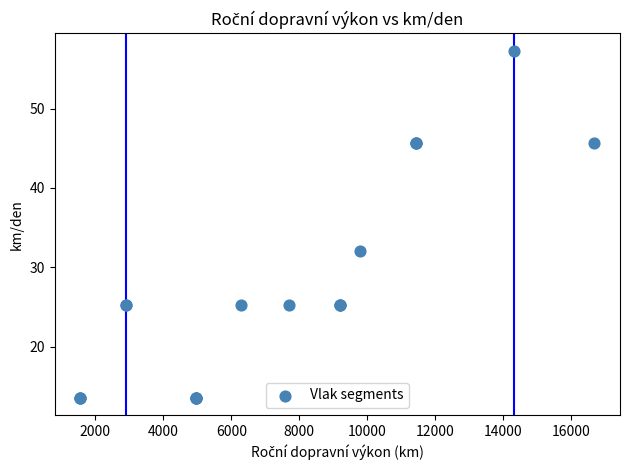

What Y value in the scatter plot is closest to 35?

32.1